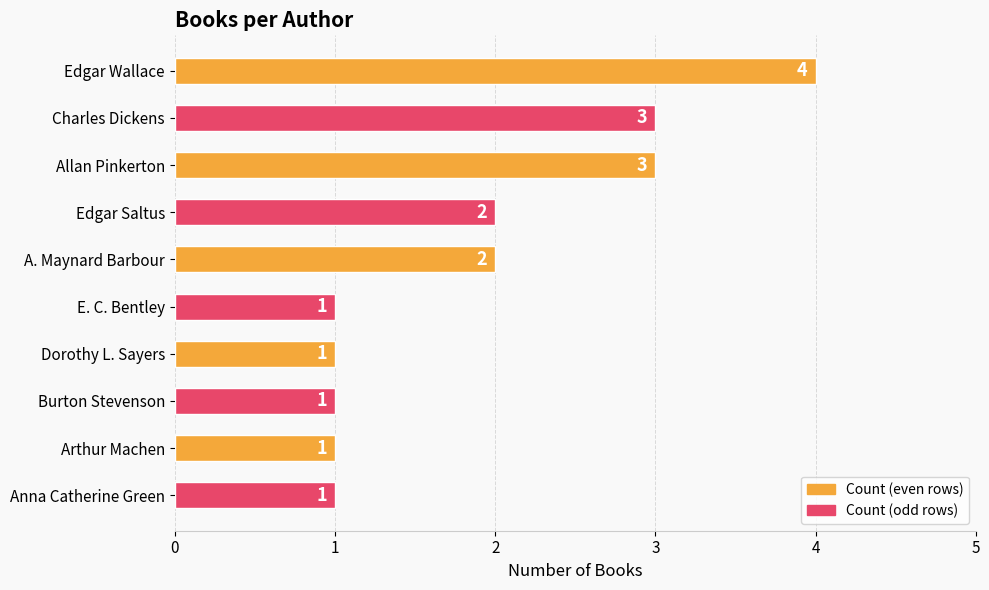

What is the value of the 10th bar from the top?

1